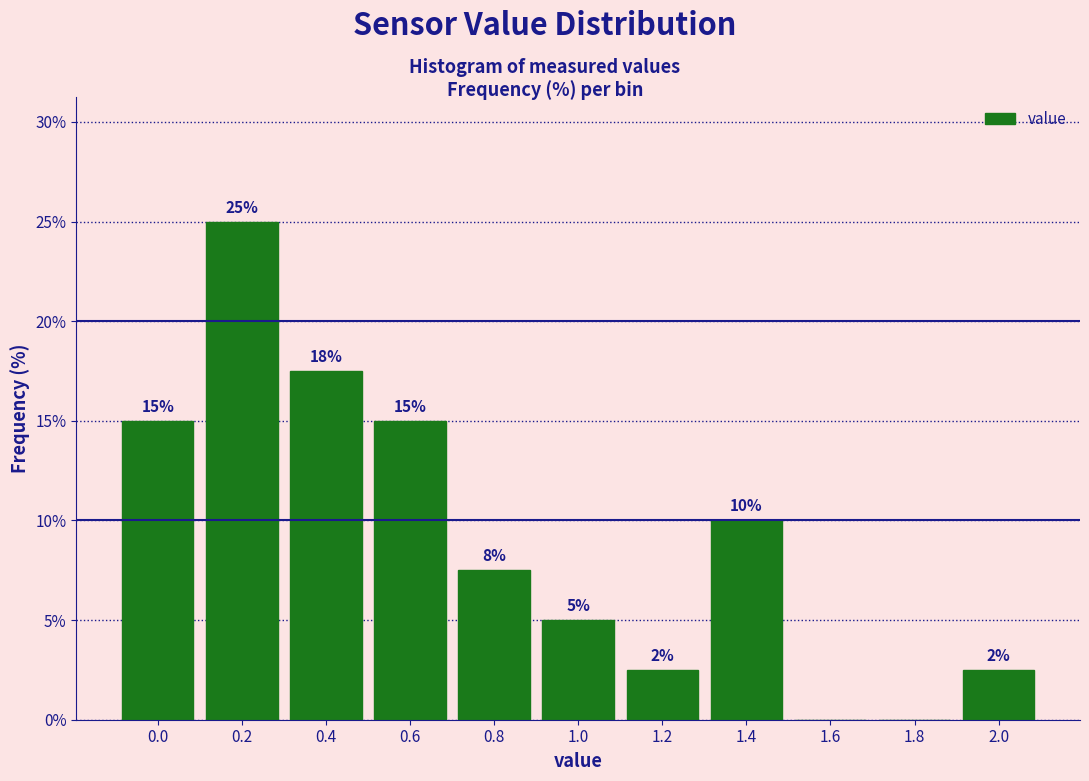

What is the sum of all values?

100.0